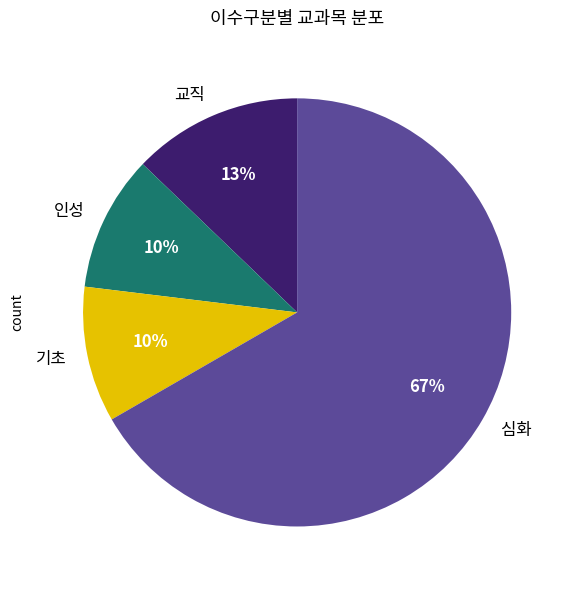

Between 인성 and 교직, which is larger?

교직